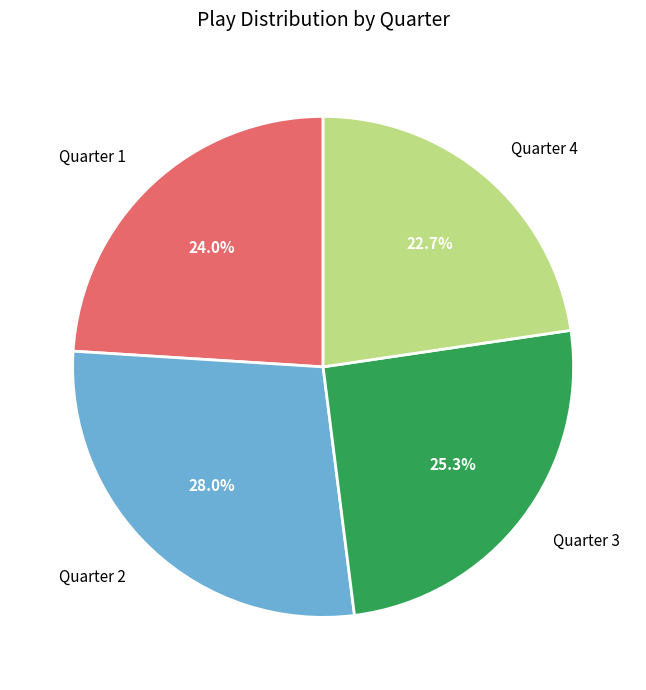

Combined, what portion of the pie is Quarter 3 and Quarter 4?

48.0%